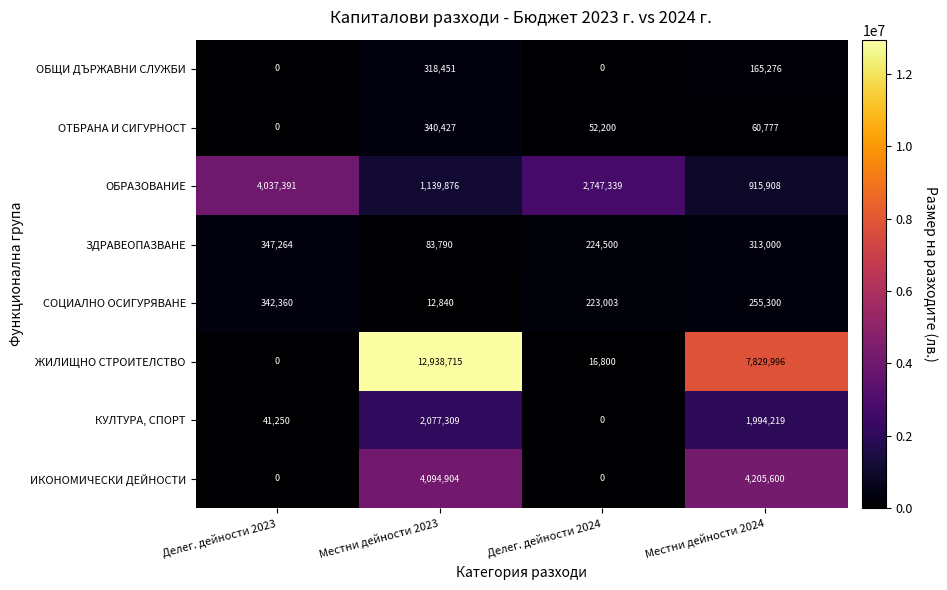

What is the sum of the ОБРАЗОВАНИЕ values at Делег. дейности 2023 and Делег. дейности 2024?

6784730